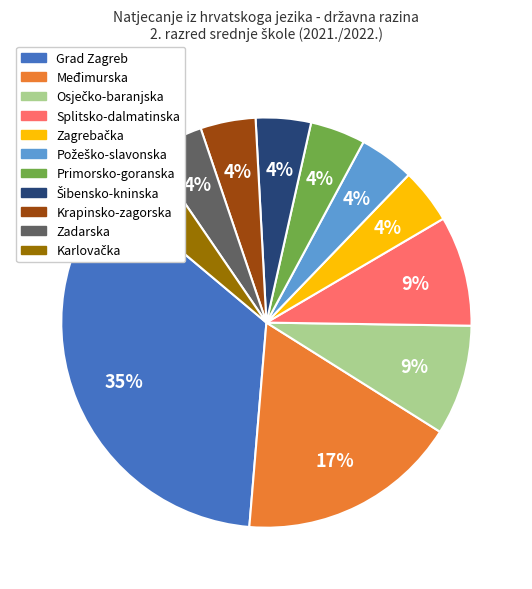

Does any single category account for the majority?

No